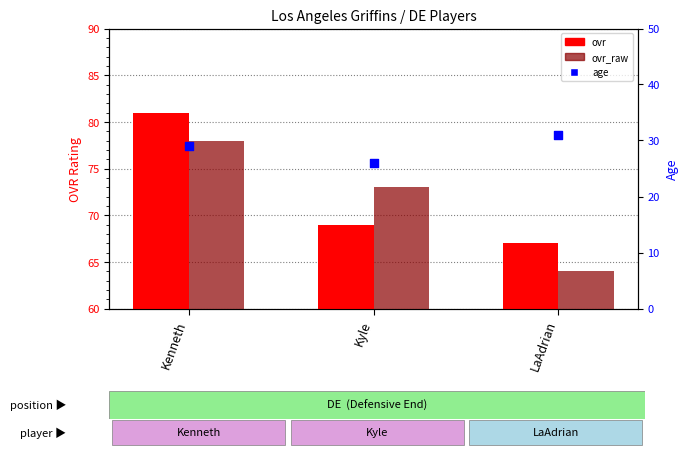

At how many categories does at least one series exceed 53?

3